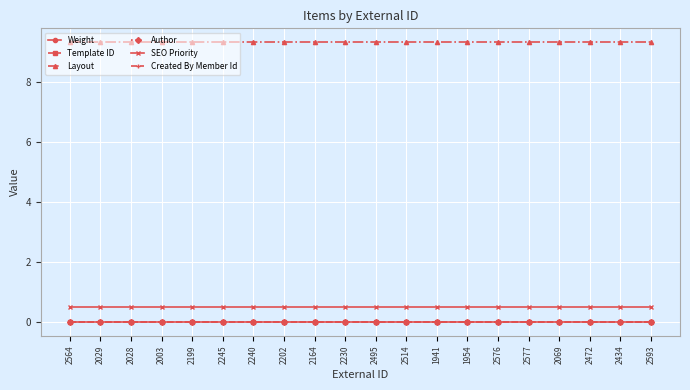

Which series has the largest total across all categories?

Layout